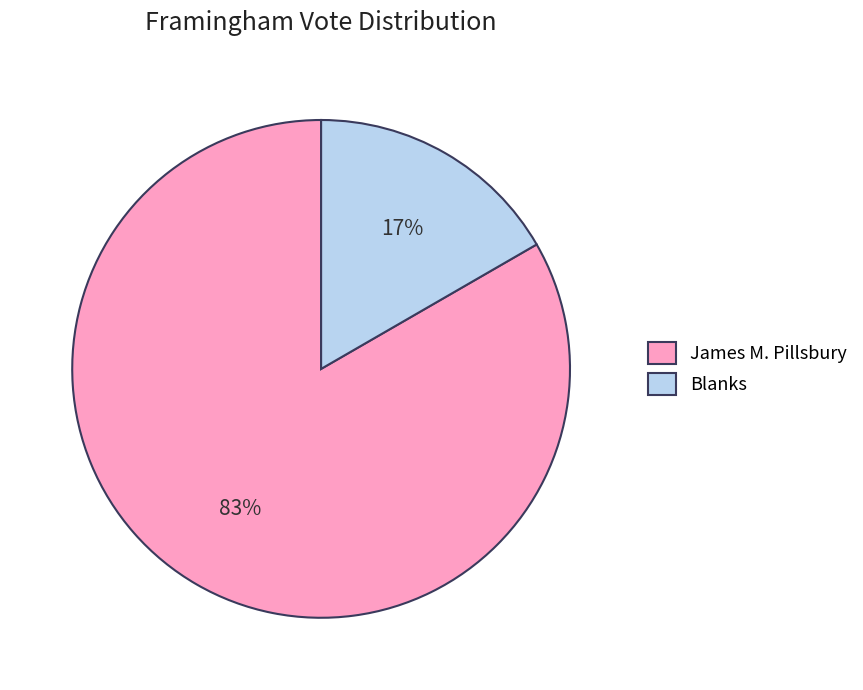

The Blanks slice represents 17% of the pie. True or false?

True